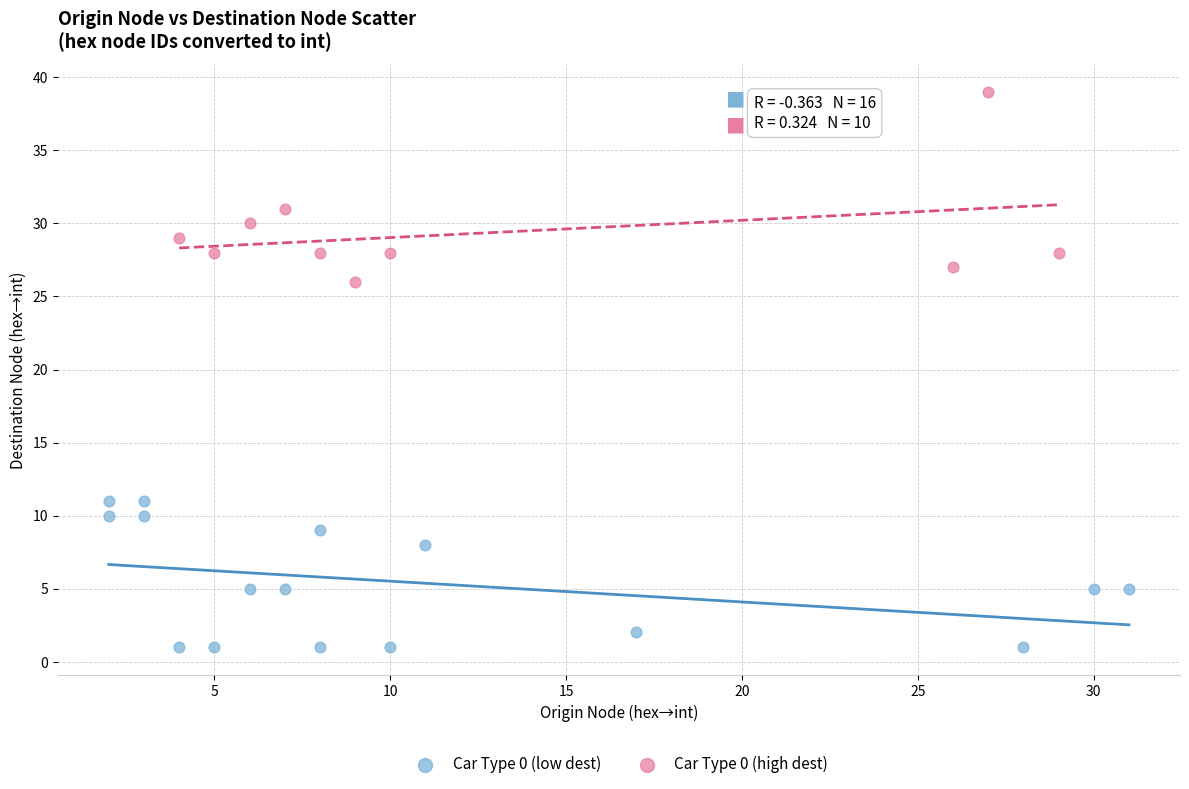

Which series has the largest Y range (max minus min)?

Car Type 0 (high dest)